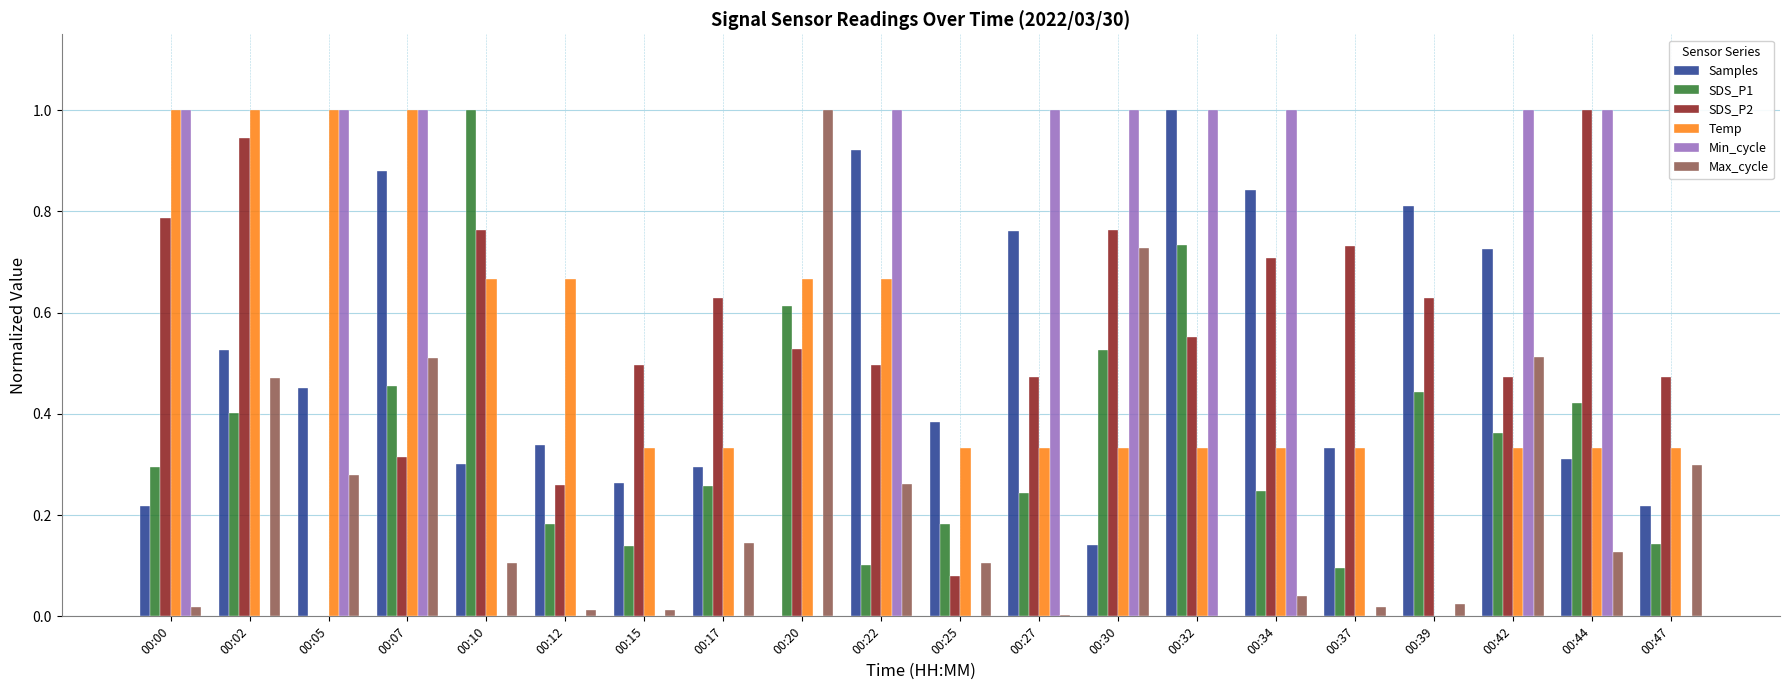

What is the total value across all series at 00:39?

1.9